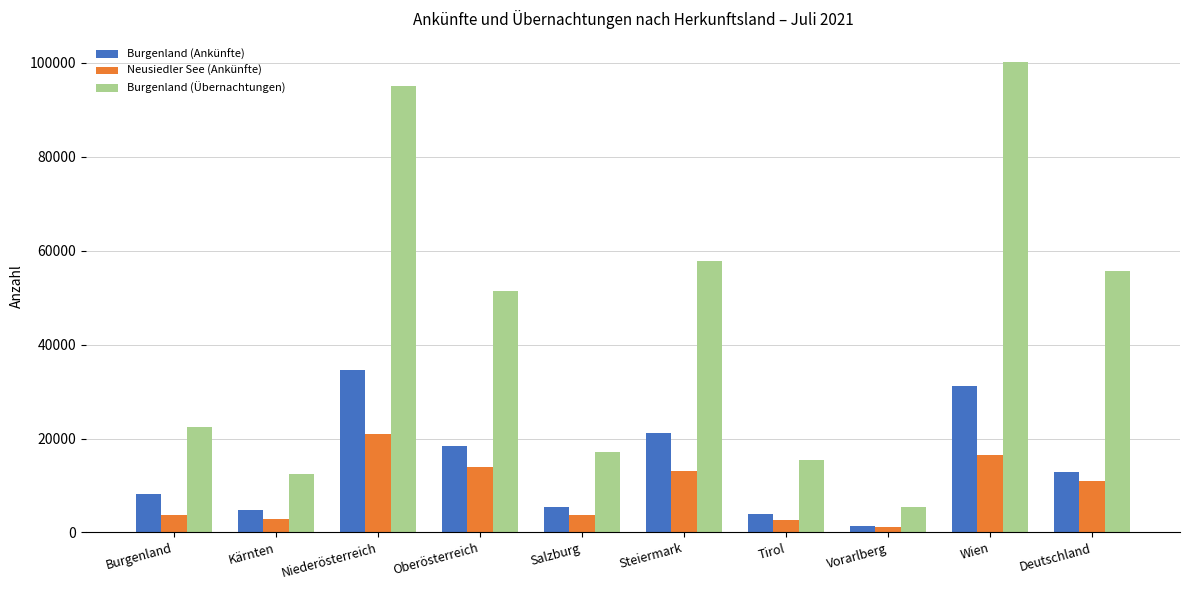

List the series in order of their overall mean, highest first.

Burgenland (Übernachtungen), Burgenland (Ankünfte), Neusiedler See (Ankünfte)